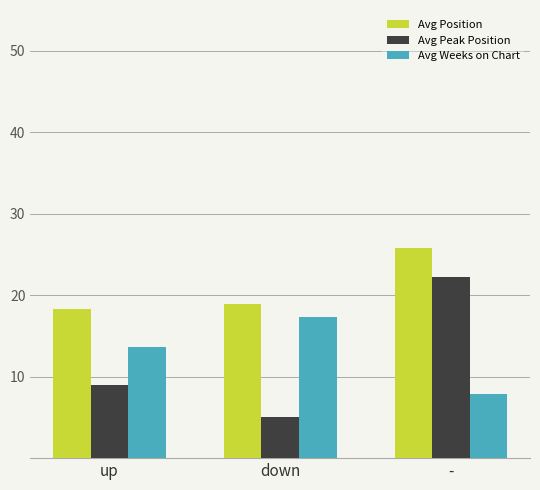

Reading left to right, extract all data points from this chart.

Avg Position: up=18.4	down=18.9	-=25.8
Avg Peak Position: up=8.9	down=5.0	-=22.2
Avg Weeks on Chart: up=13.6	down=17.3	-=7.8